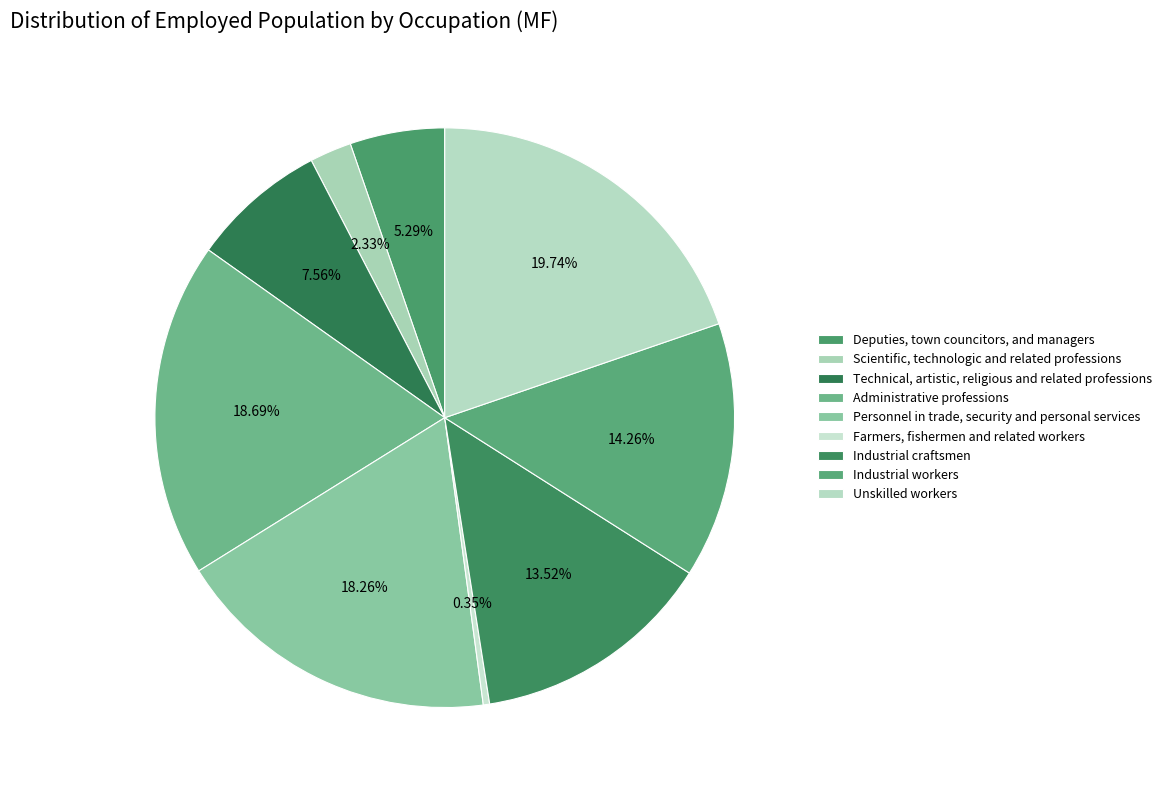

How many slices are in this pie chart?

9